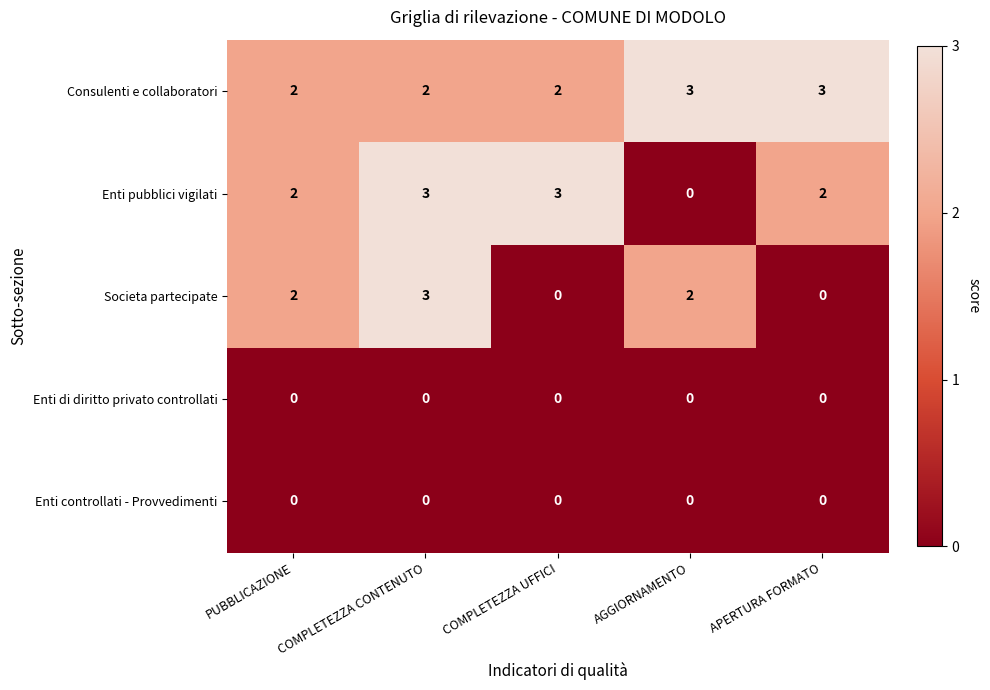

What is the highest value of the Consulenti e collaboratori series?

3